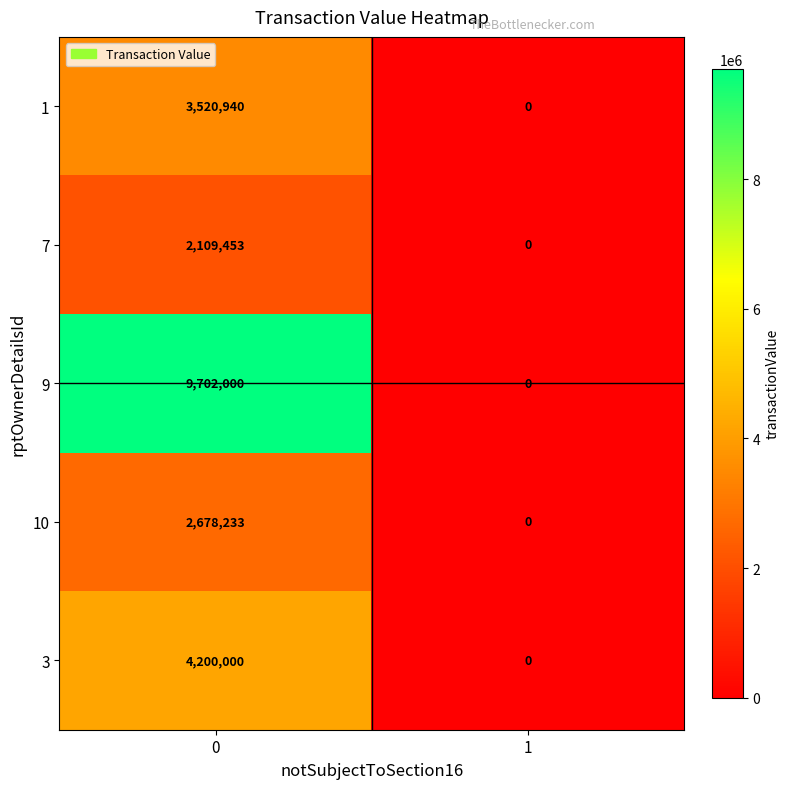

What is the difference between the maximum and minimum values in the 3 series?

4200000